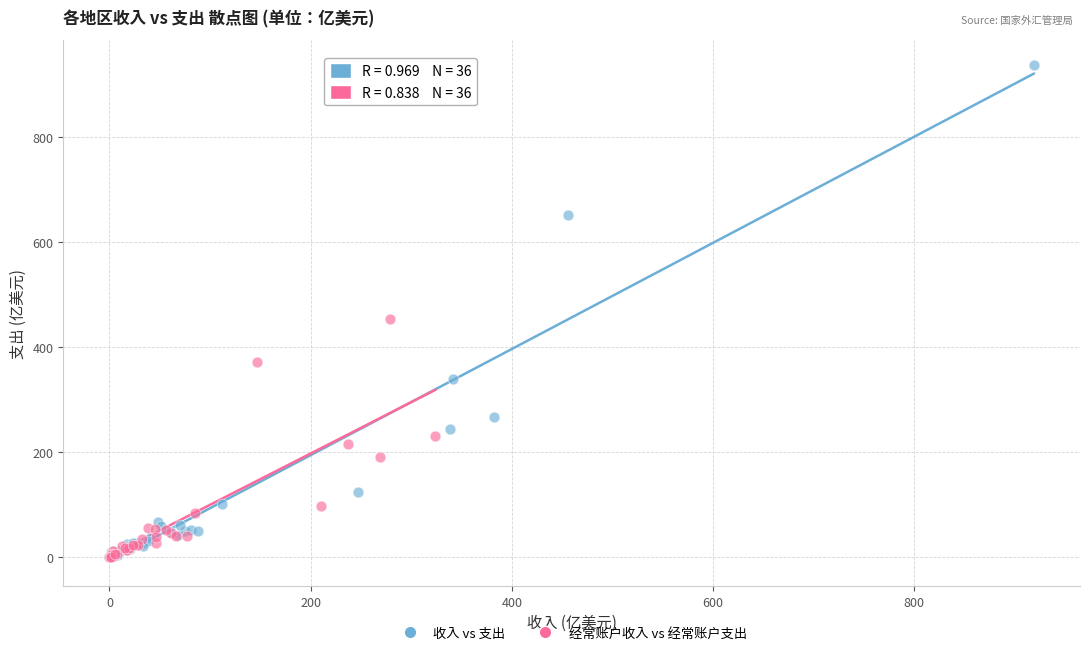

Which series has the largest Y range (max minus min)?

收入 vs 支出